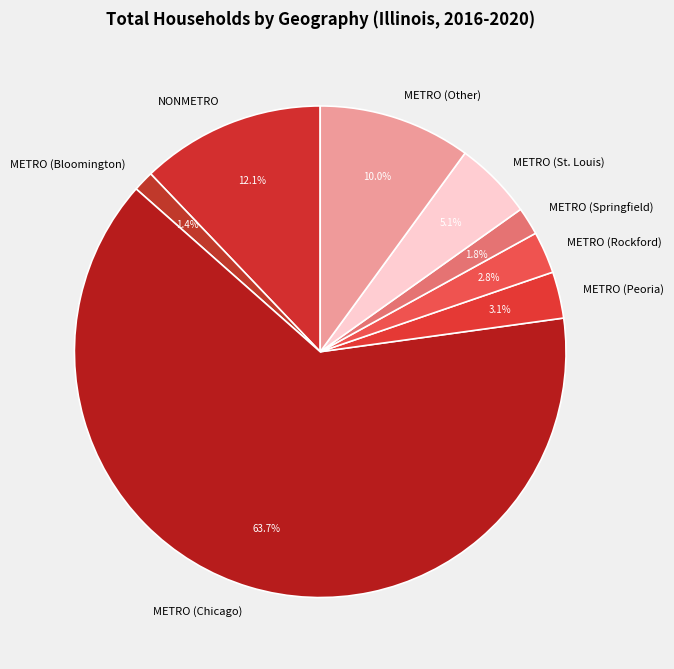

Does any single category account for the majority?

Yes